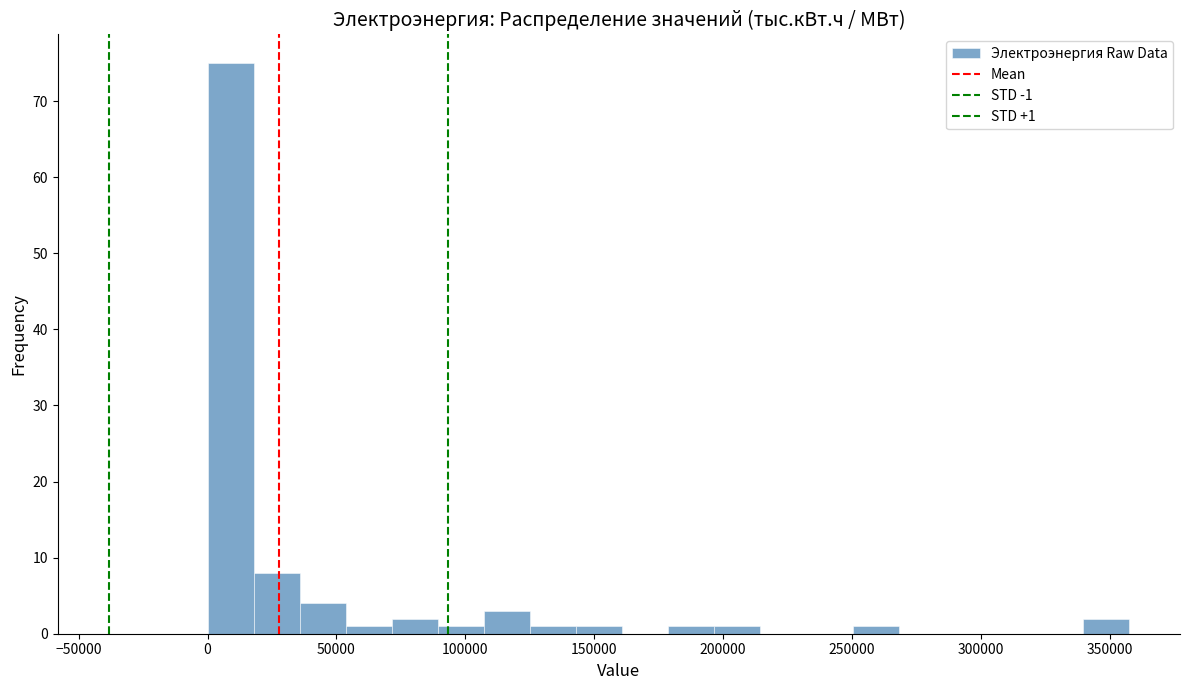

Around what value on the x-axis is the tallest bar? Give the approximate position of its centre, as read against the axis.

10000